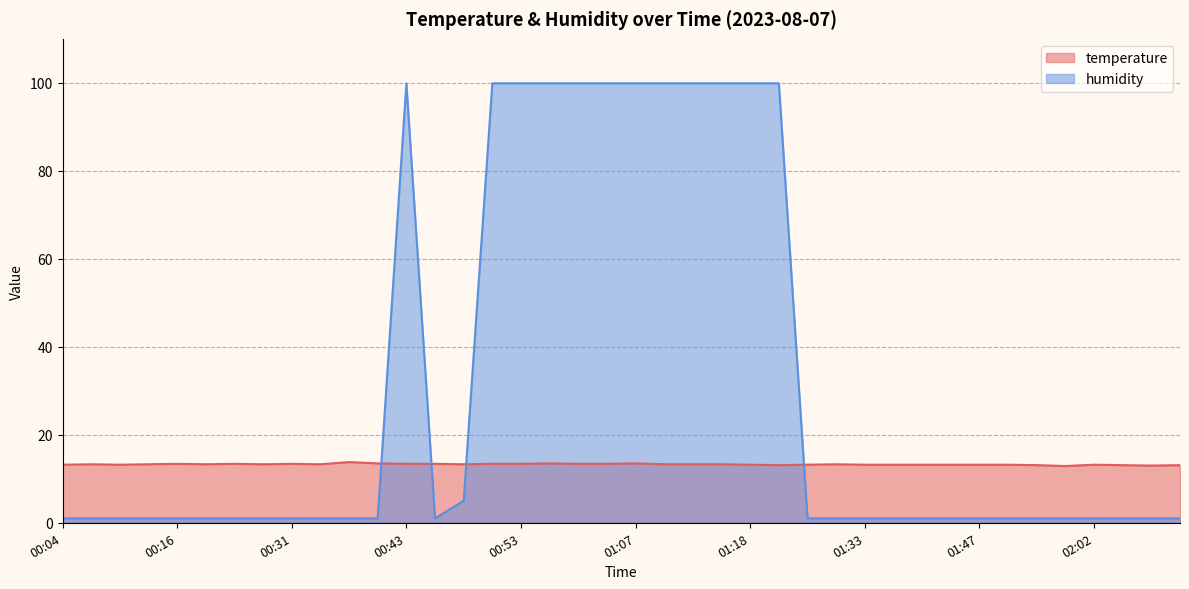

True or false: temperature has more than 1 interior local peaks.

True